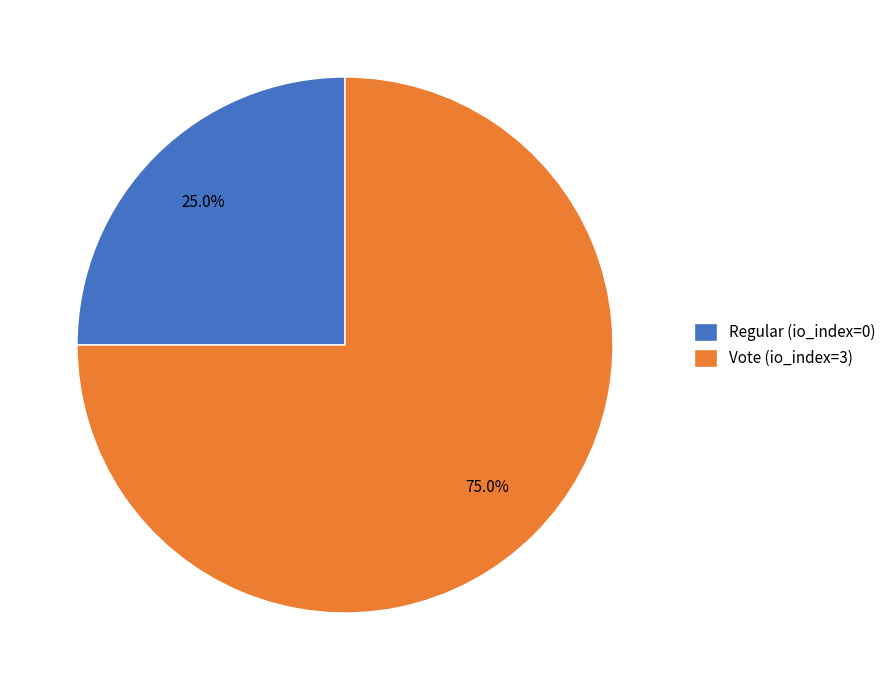

What percentage is NOT represented by Vote (io_index=3)?

25.0%